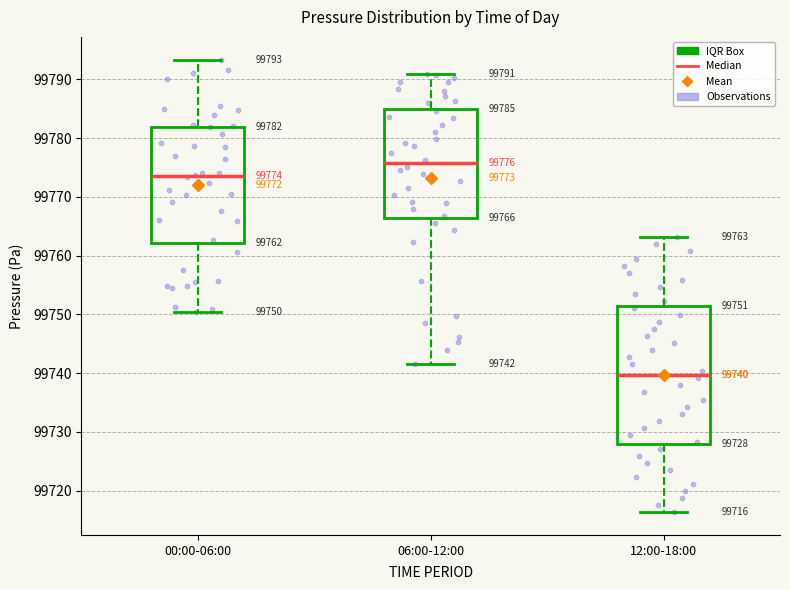

Which box is the tallest, from its lower edge to its upper edge?

12:00-18:00